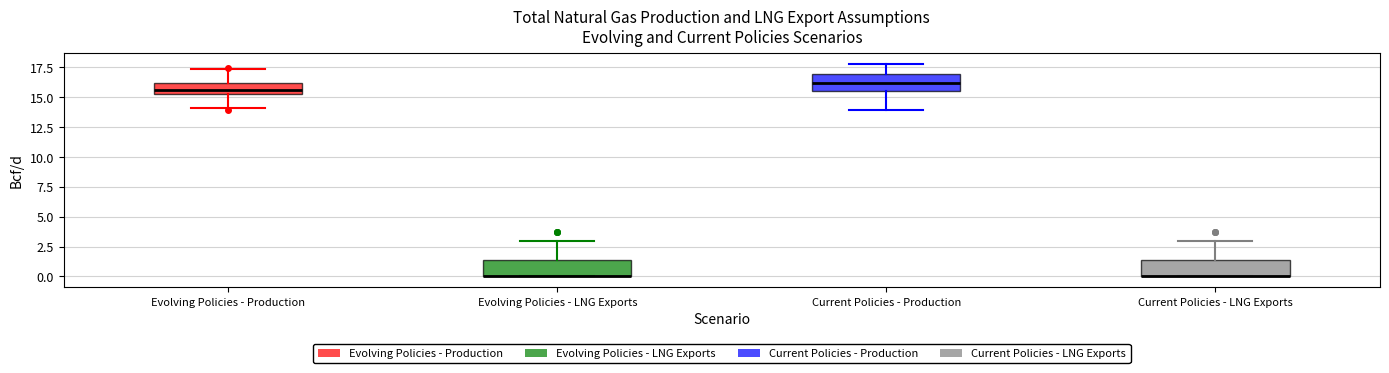

Where does the lower whisker of the box for Evolving Policies - Production end on the y-axis? The values are not printed on the chart, so give them approximately, as read against the axis.

14.0